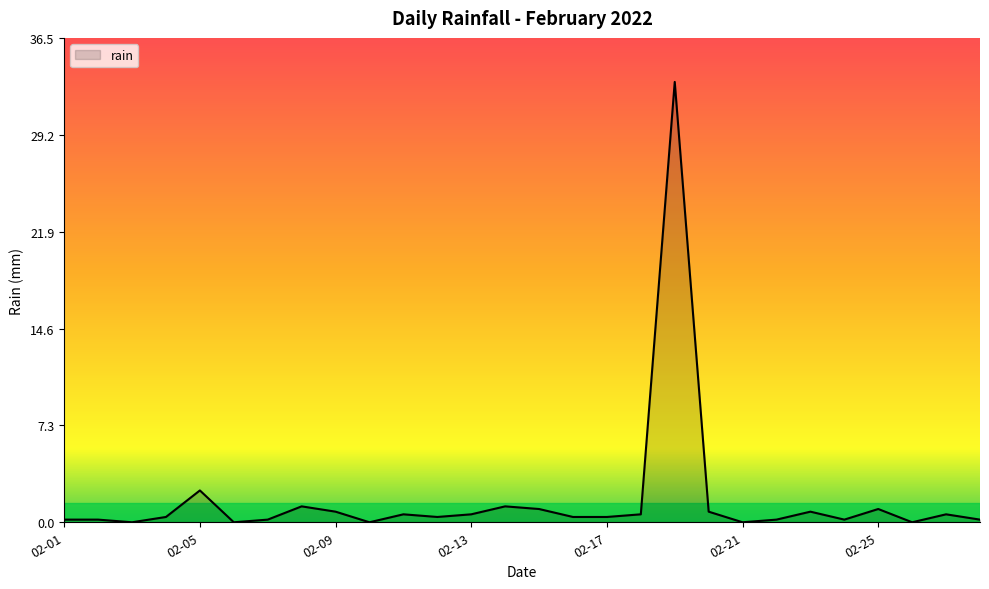

Is this an area chart (filled region under the line)?

Yes